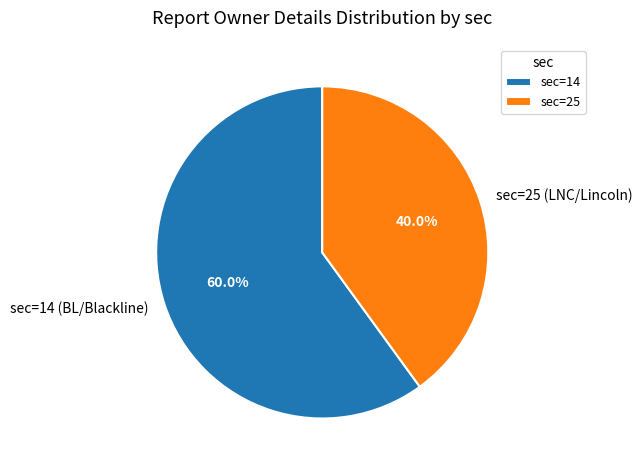

Which category has the biggest portion of the pie?

sec=14 (BL/Blackline)